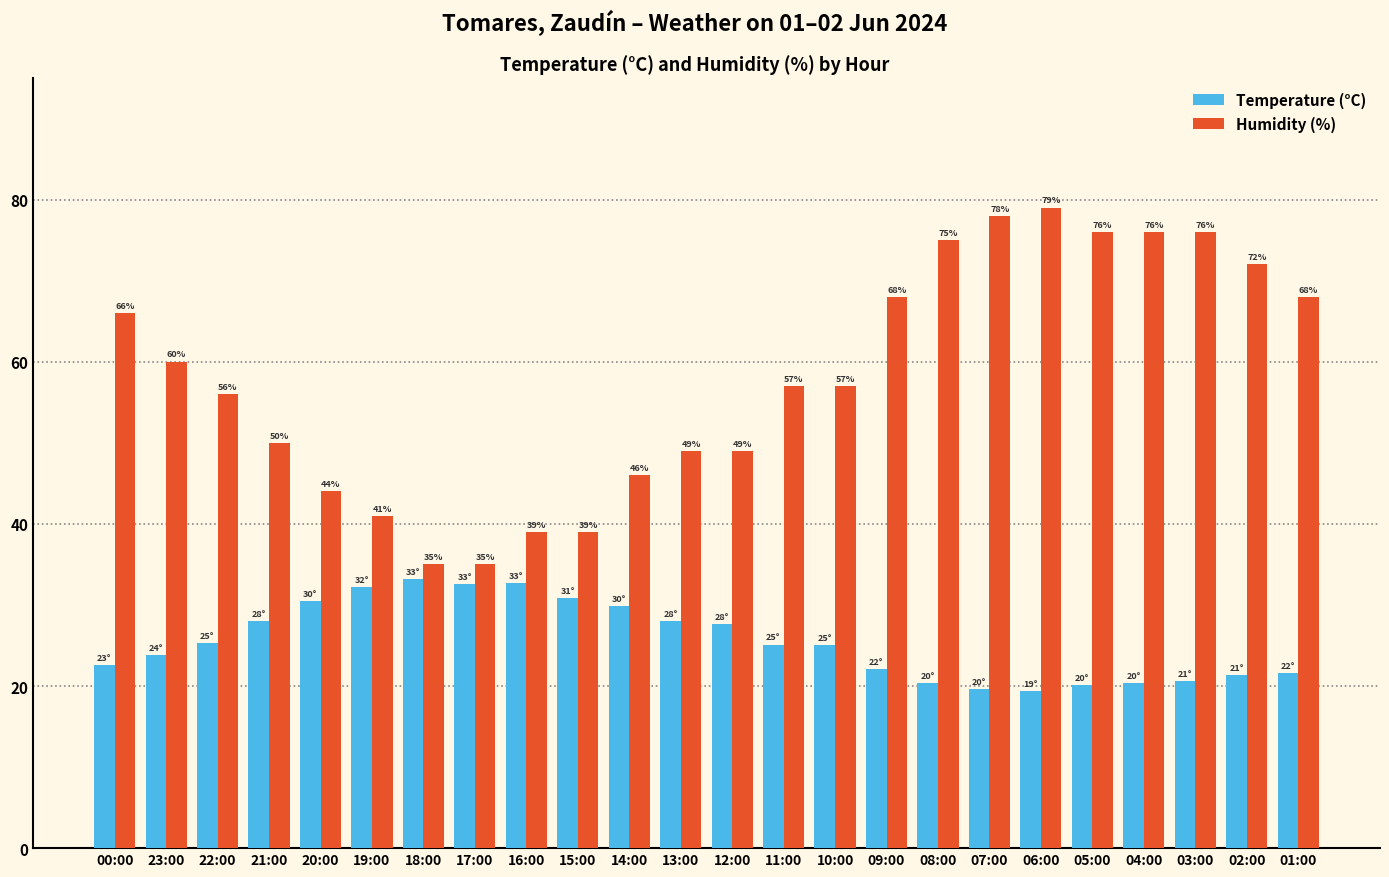

What value does the Temperature (°C) series have at 17:00?

32.6